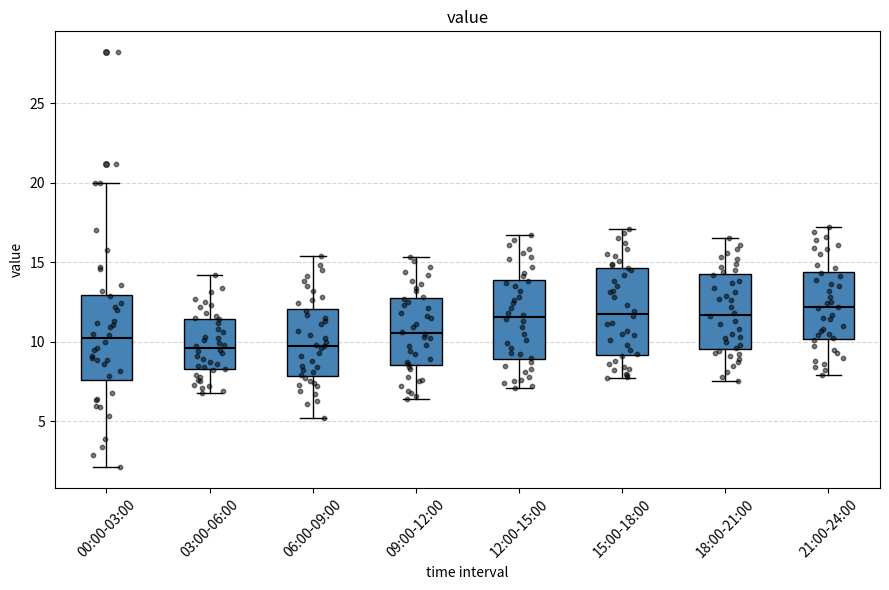

Where is the upper edge of the box for 21:00-24:00 on the y-axis? The values are not printed on the chart, so give them approximately, as read against the axis.

14.5